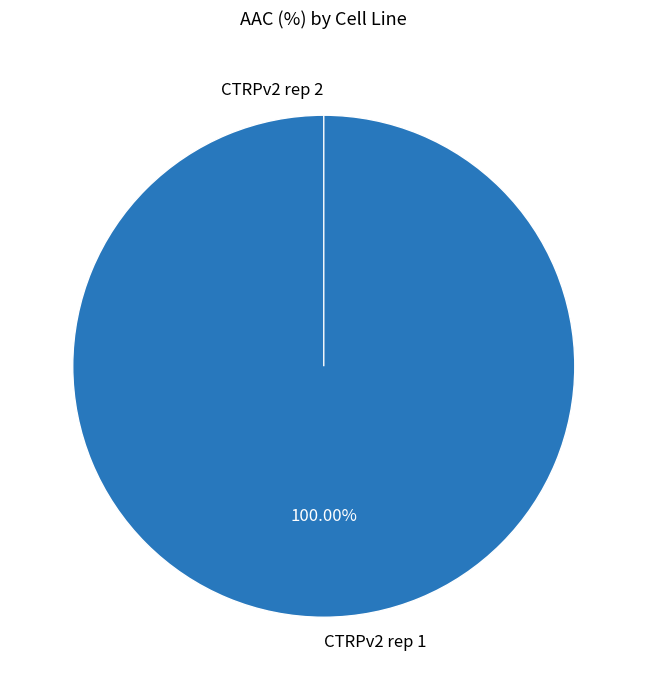

Is the sum of CTRPv2 rep 1 and CTRPv2 rep 2 greater than half?

Yes